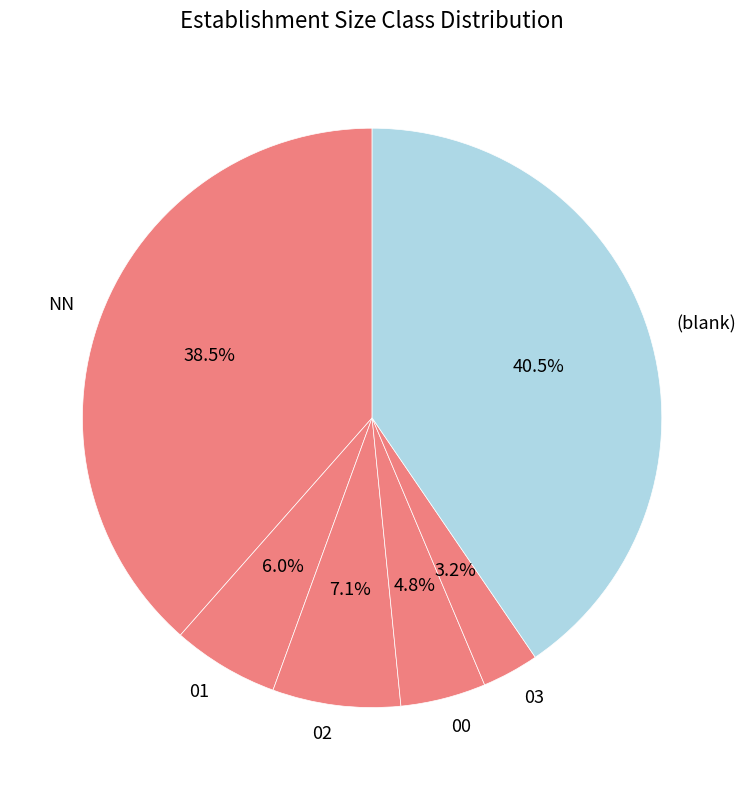

Rank the categories by value from lowest to highest.

03, 00, 01, 02, NN, (blank)